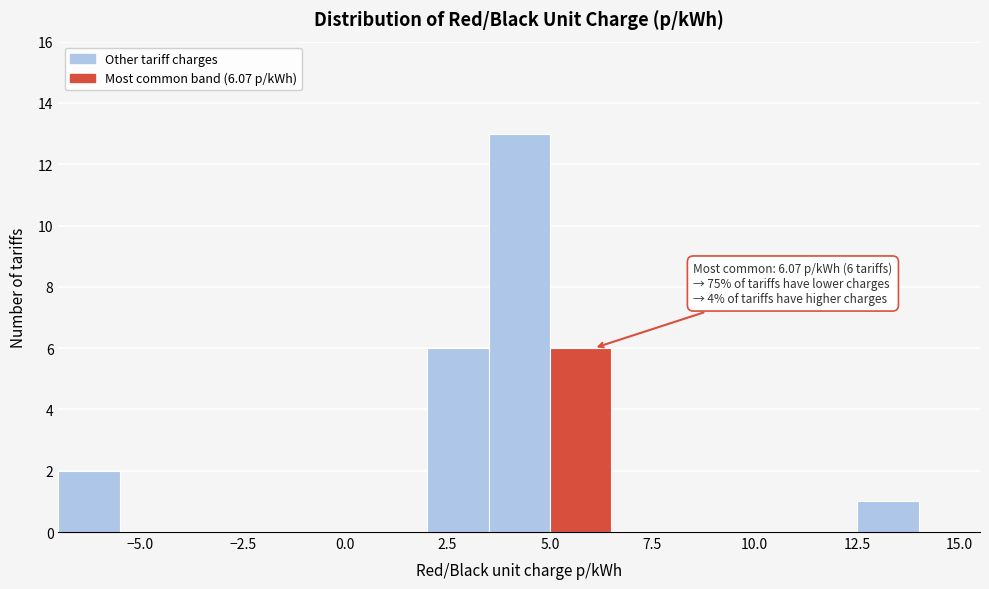

Read against the x-axis, roughly where is the centre of the tallest bar?

4.5